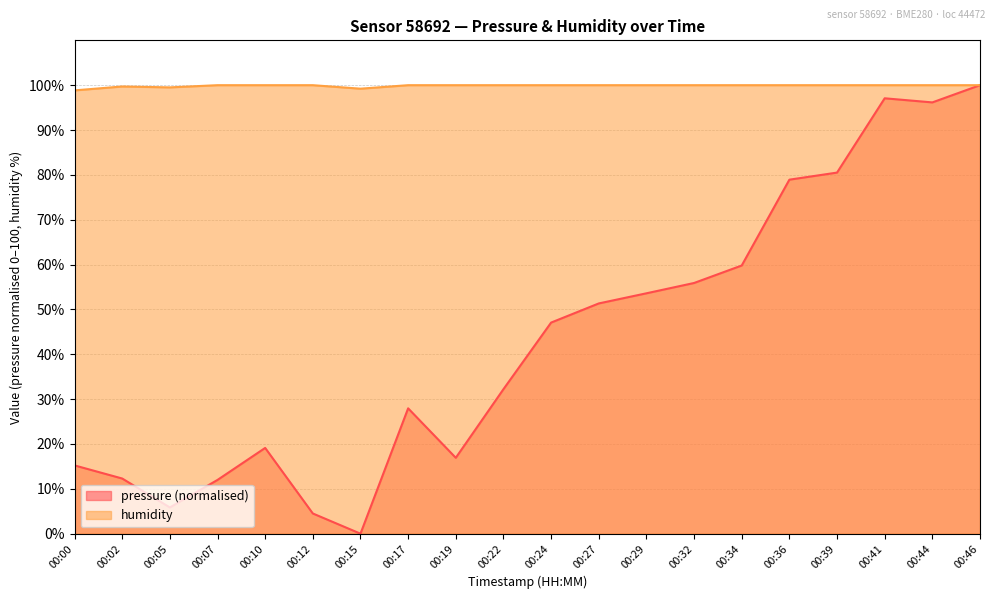

What is the difference between the maximum and minimum values in the pressure series?

100.0